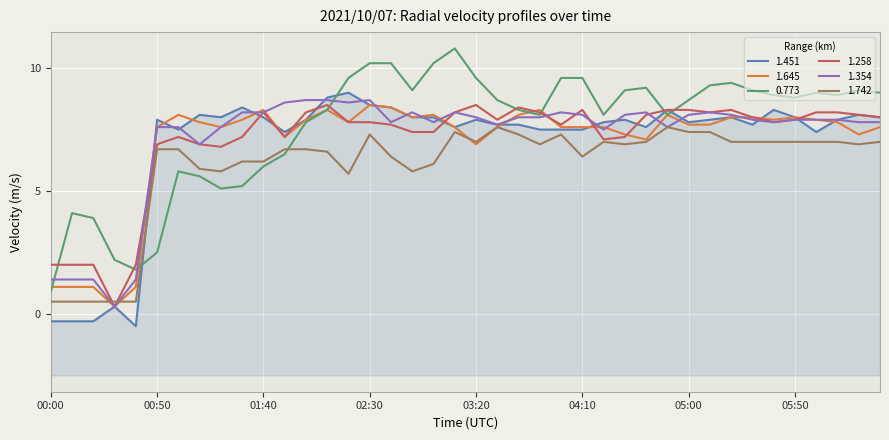

After their last crossing, which series has the higher values: 1.354 or 0.773?

0.773